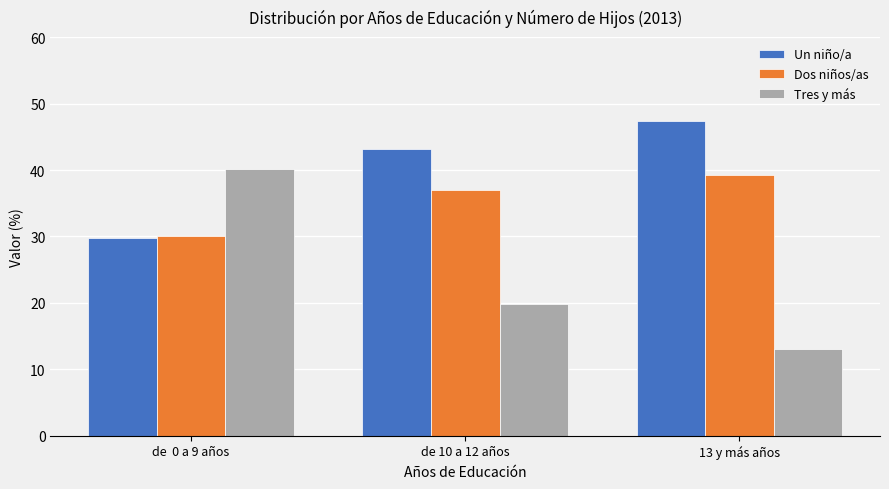

List the labels in order of Dos niños/as value, smallest first.

de  0 a 9 años, de 10 a 12 años, 13 y más años